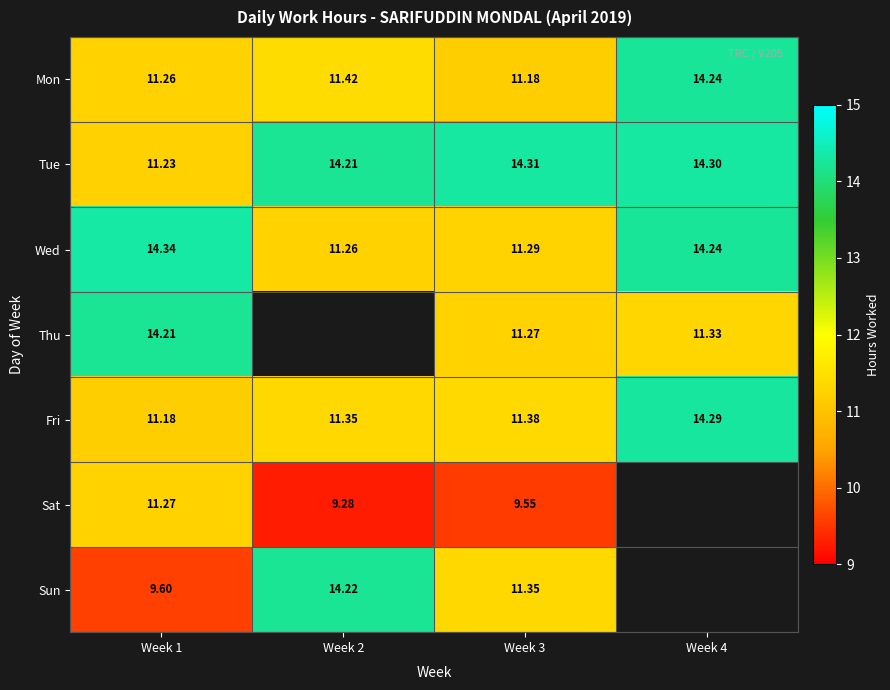

Count the number of data series in this chart.

7